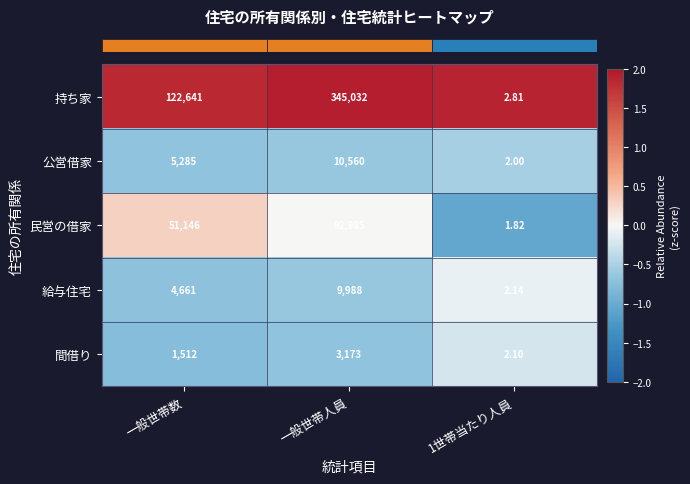

Is the value of 持ち家 at 1世帯当たり人員 greater than the value of 給与住宅 at 1世帯当たり人員?

Yes